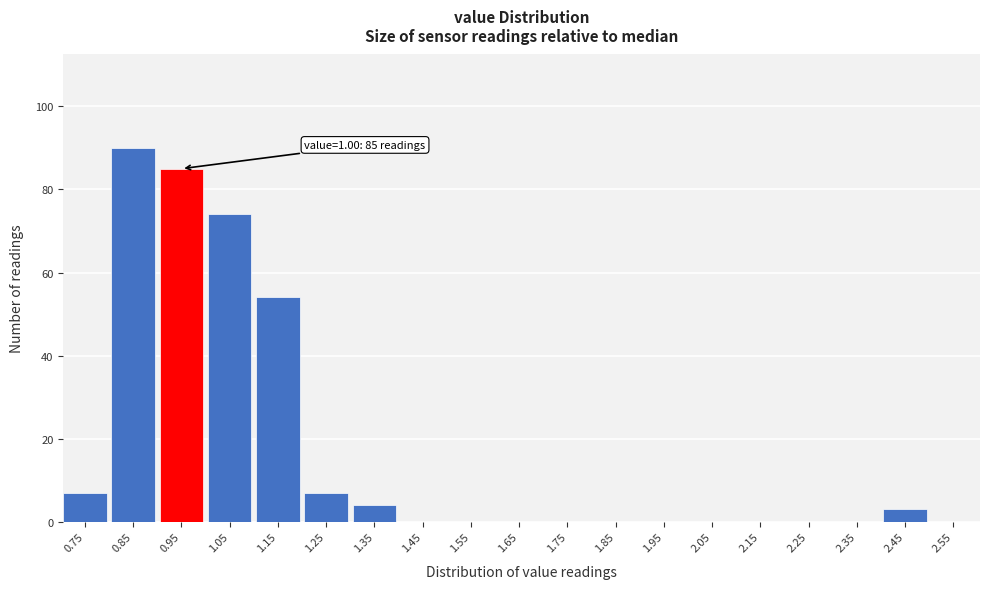

Reading left to right, transcribe all the data shown in this chart.

0.75=7	0.85=90	0.95=85	1.05=74	1.15=54	1.25=7	1.35=4	1.45=0	1.55=0	1.65=0	1.75=0	1.85=0	1.95=0	2.05=0	2.15=0	2.25=0	2.35=0	2.45=3	2.55=0